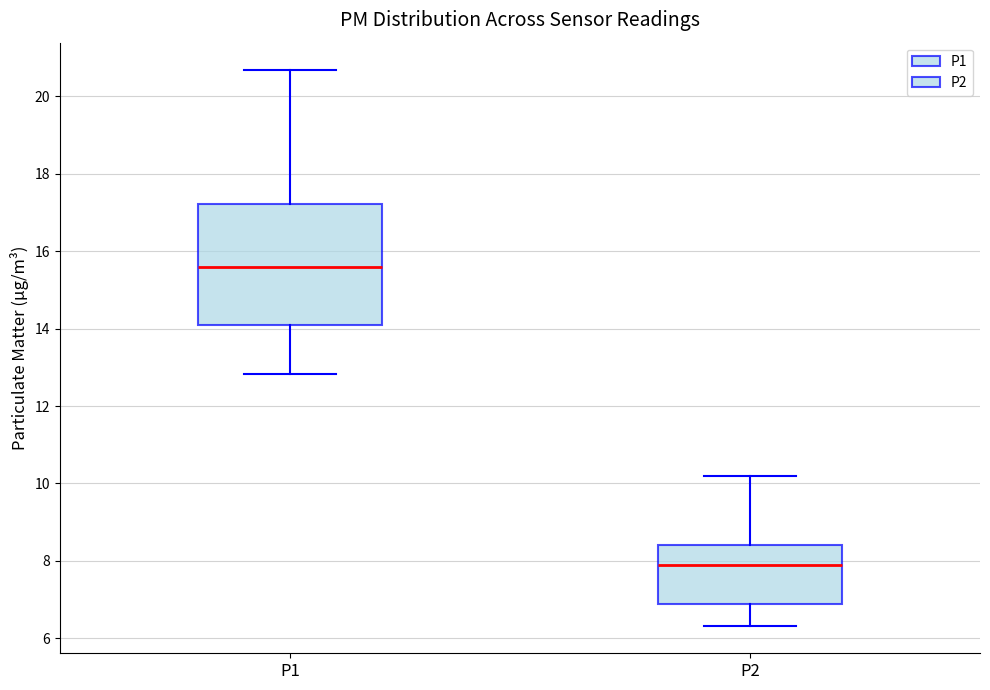

Reading left to right, read every box against the y-axis: the position of its median line, the range the box covers, and the ends of its whiskers. The values are not printed on the chart, so give them approximately, as read against the axis.

P1: median 15.6, box 14.0 to 17.2, whiskers 12.8 to 20.6
P2: median 7.8, box 6.8 to 8.4, whiskers 6.4 to 10.2